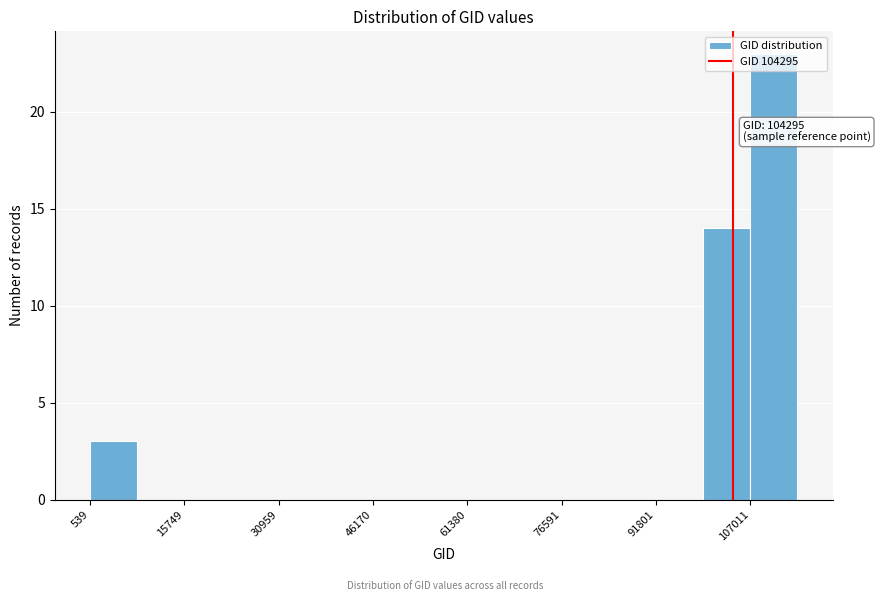

Around what value on the x-axis is the tallest bar? Give the approximate position of its centre, as read against the axis.

110000